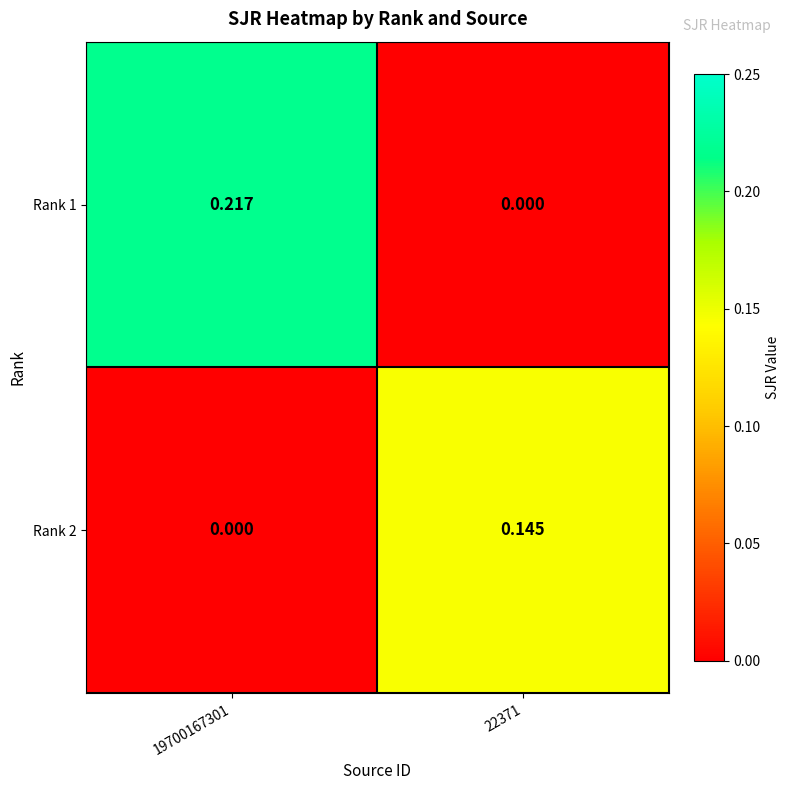

Reading left to right, extract all data points from this chart.

Rank 1: 19700167301=0.2	22371=0.0
Rank 2: 19700167301=0.0	22371=0.1